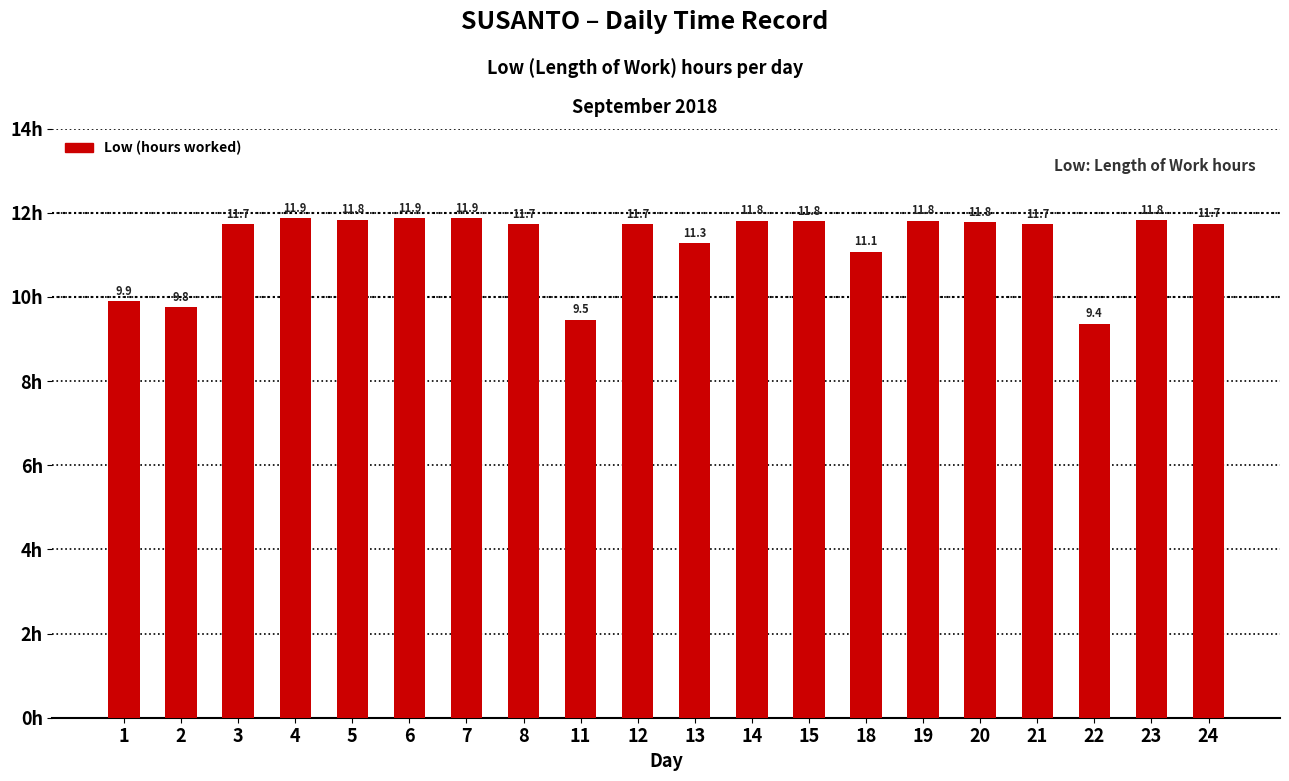

Reading right to left, list all the values displayed in this chart.

24=11.7	23=11.8	22=9.4	21=11.7	20=11.8	19=11.8	18=11.1	15=11.8	14=11.8	13=11.3	12=11.7	11=9.5	8=11.7	7=11.9	6=11.9	5=11.8	4=11.9	3=11.7	2=9.8	1=9.9